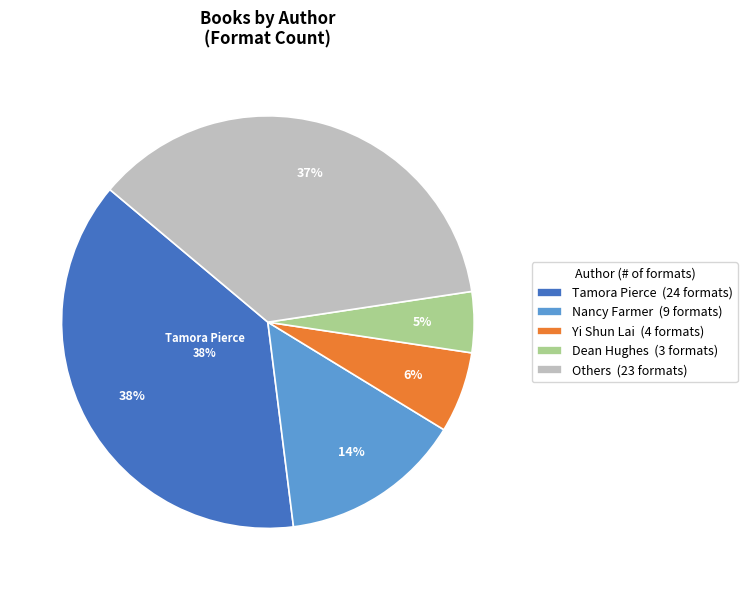

Does Yi Shun Lai (199293026) account for over 50% of the chart?

No